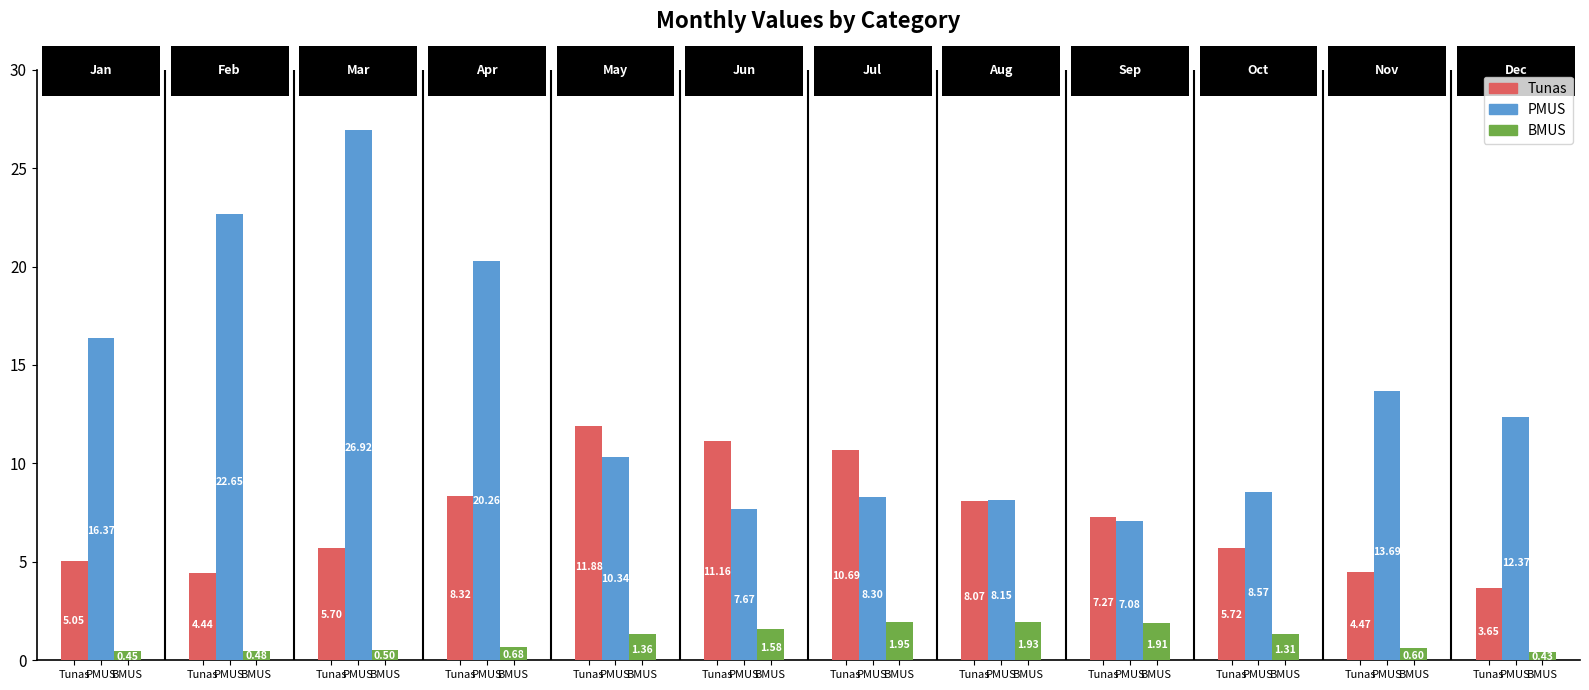

Is the value of BMUS at Sep greater than the value of Tunas at Jan?

No